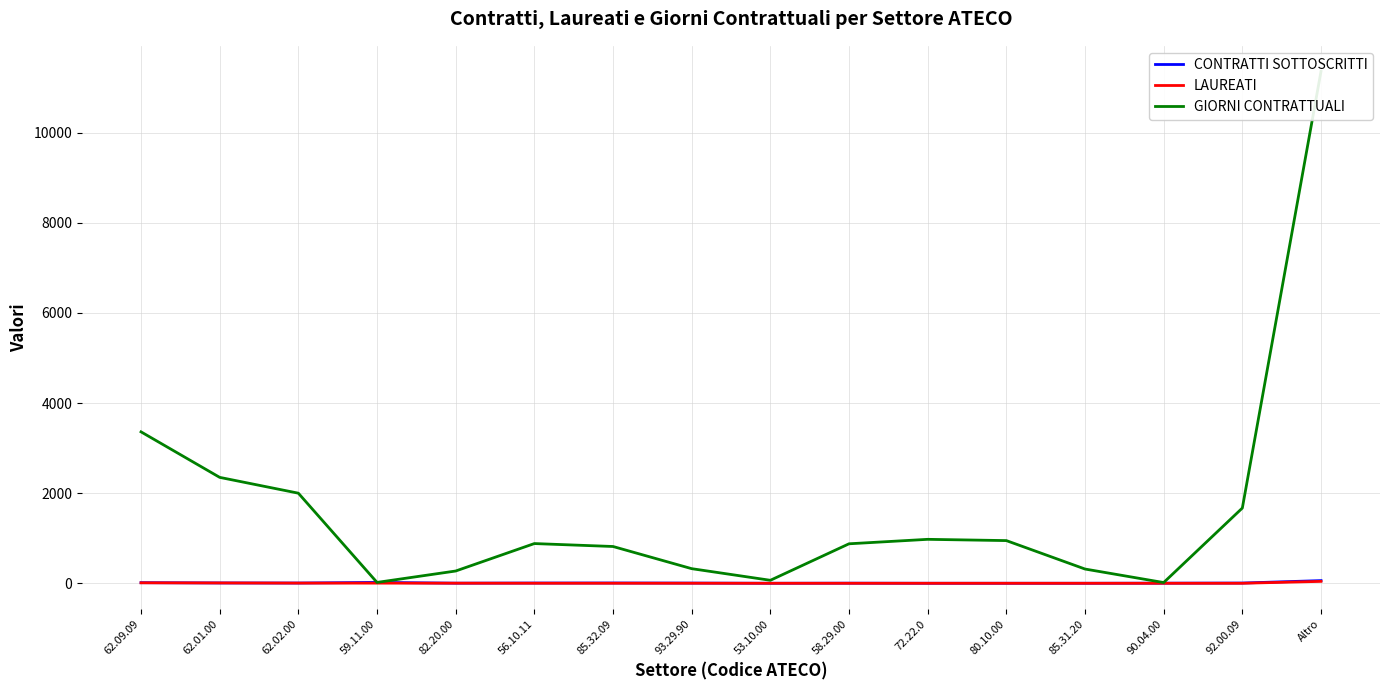

Is this an area chart (filled region under the line)?

No